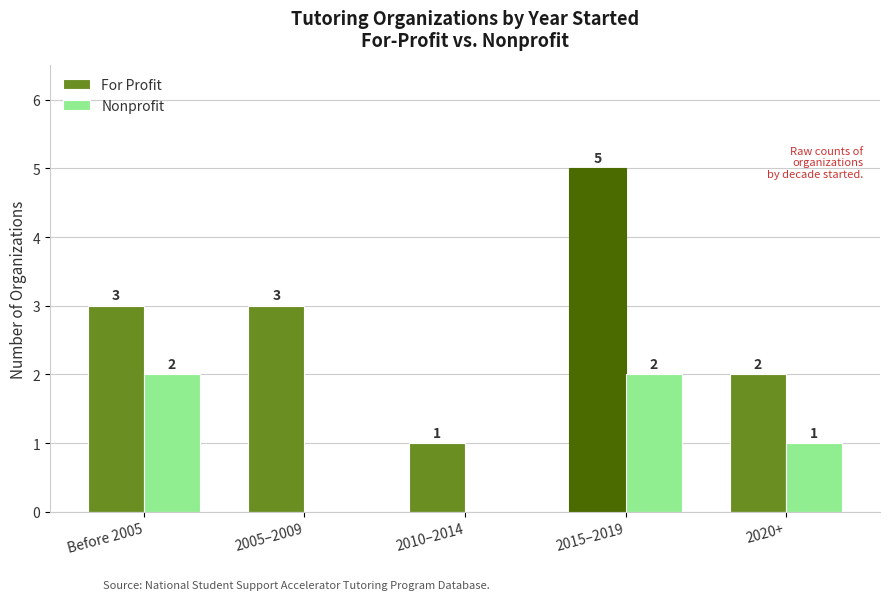

What is the average value of the Nonprofit series?

1